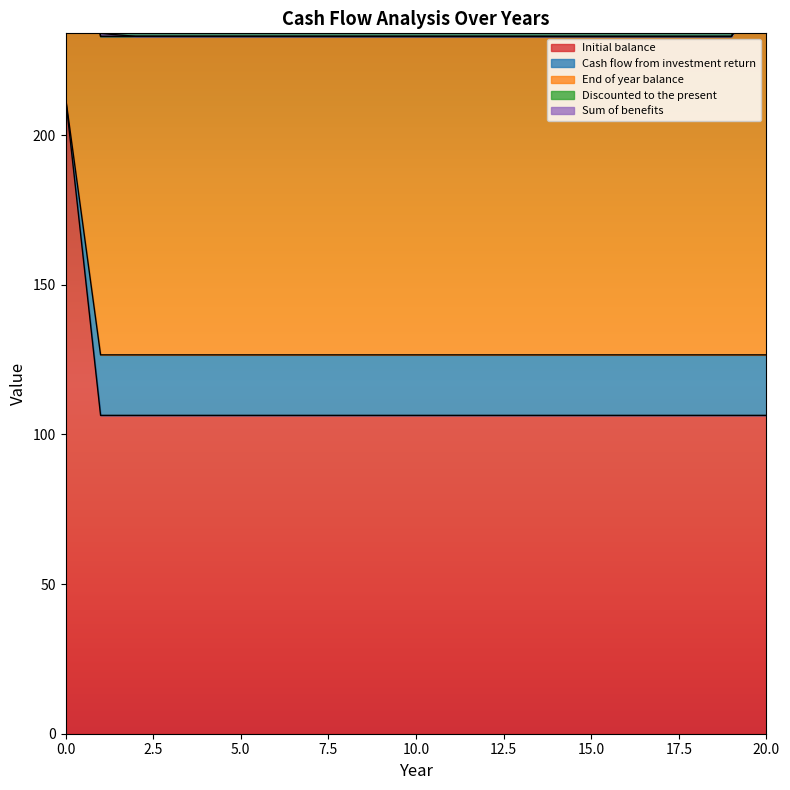

True or false: End of year balance and Initial balance intersect in this chart.

False